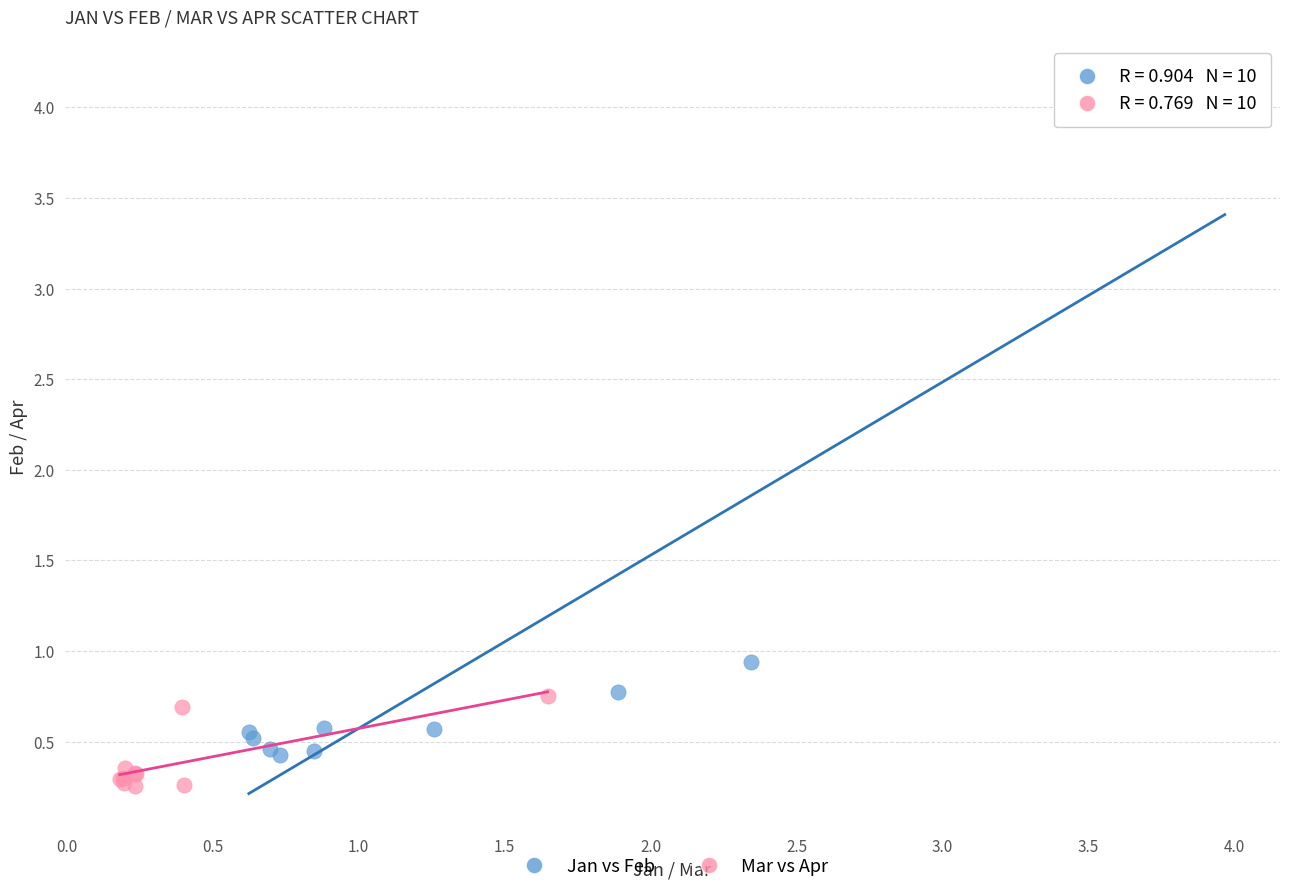

Which series contains the highest Y value?

Jan vs Feb